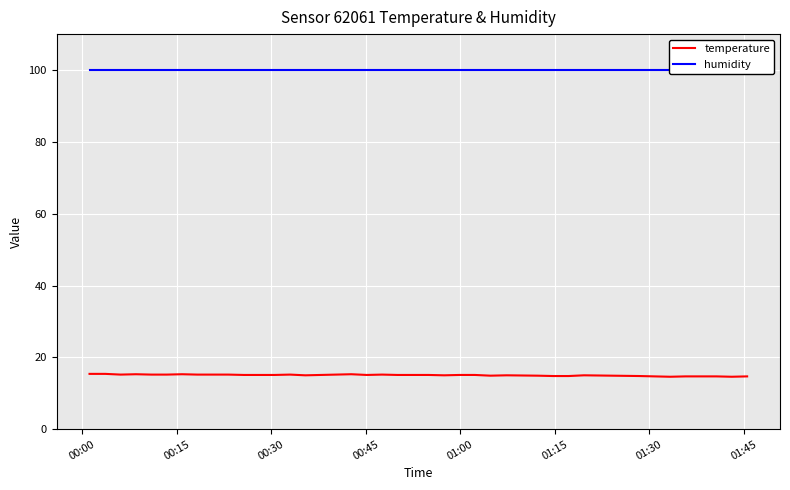

What is the maximum value for temperature?

15.4